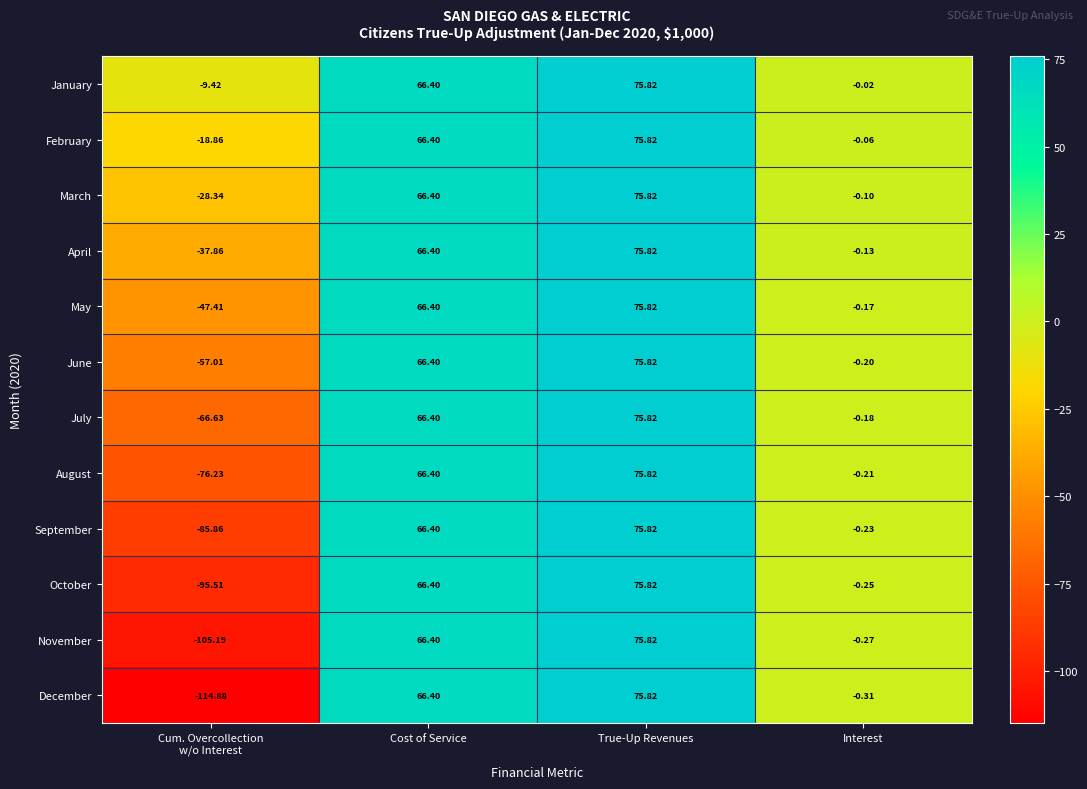

Rank the series at Interest from highest to lowest value.

January, February, March, April, May, July, June, August, September, October, November, December